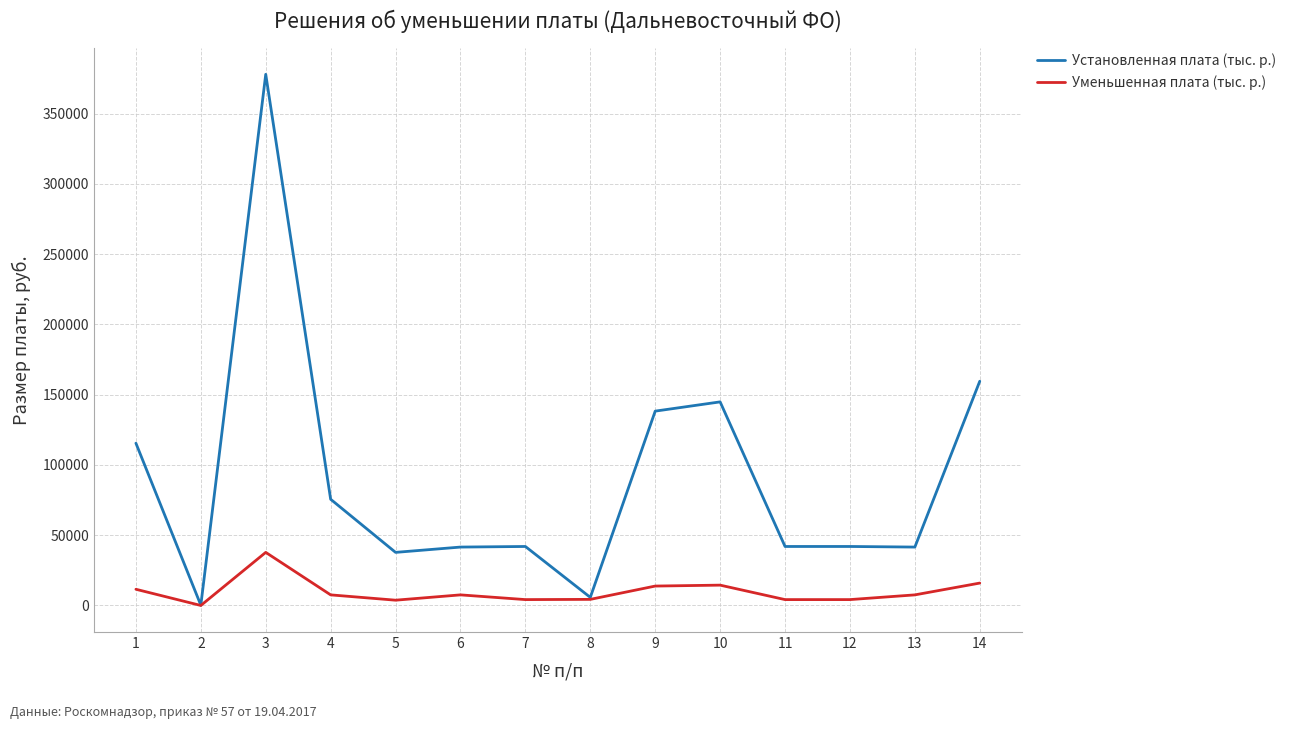

Between 8 and 12, which series saw the biggest shift?

Установленная плата (тыс. р.)